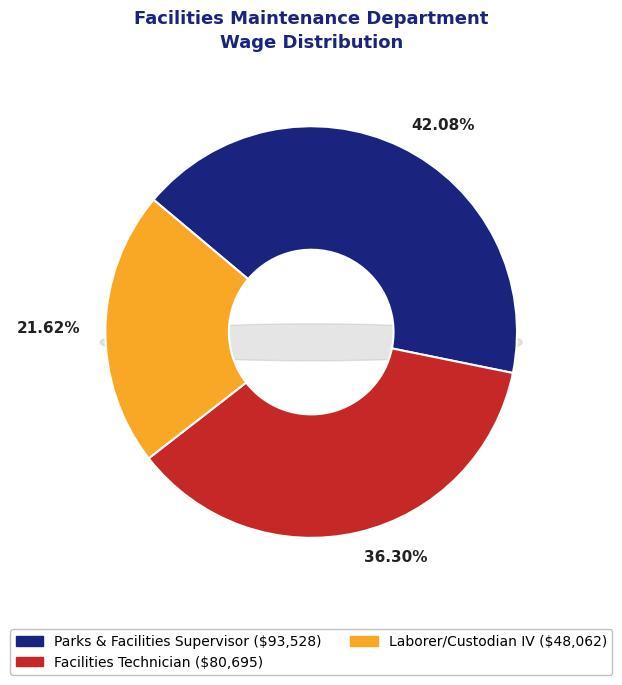

Between Laborer/Custodian IV and Parks & Facilities Supervisor, which is larger?

Parks & Facilities Supervisor